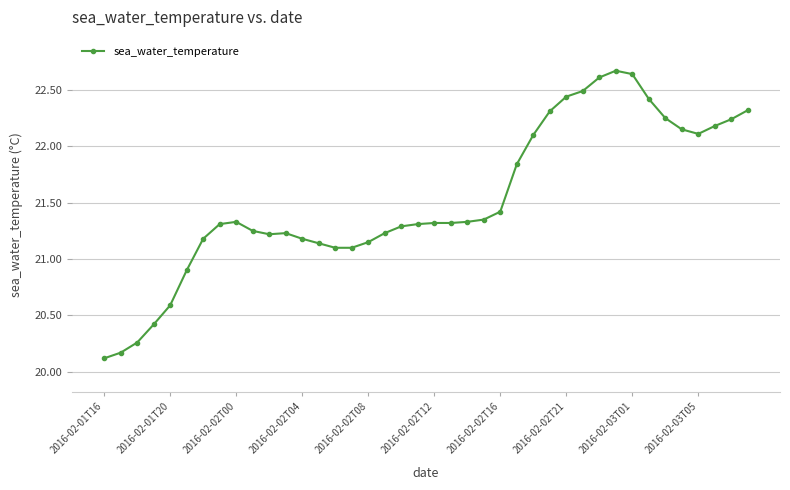

What is the value of the 23rd point from the left?

21.3